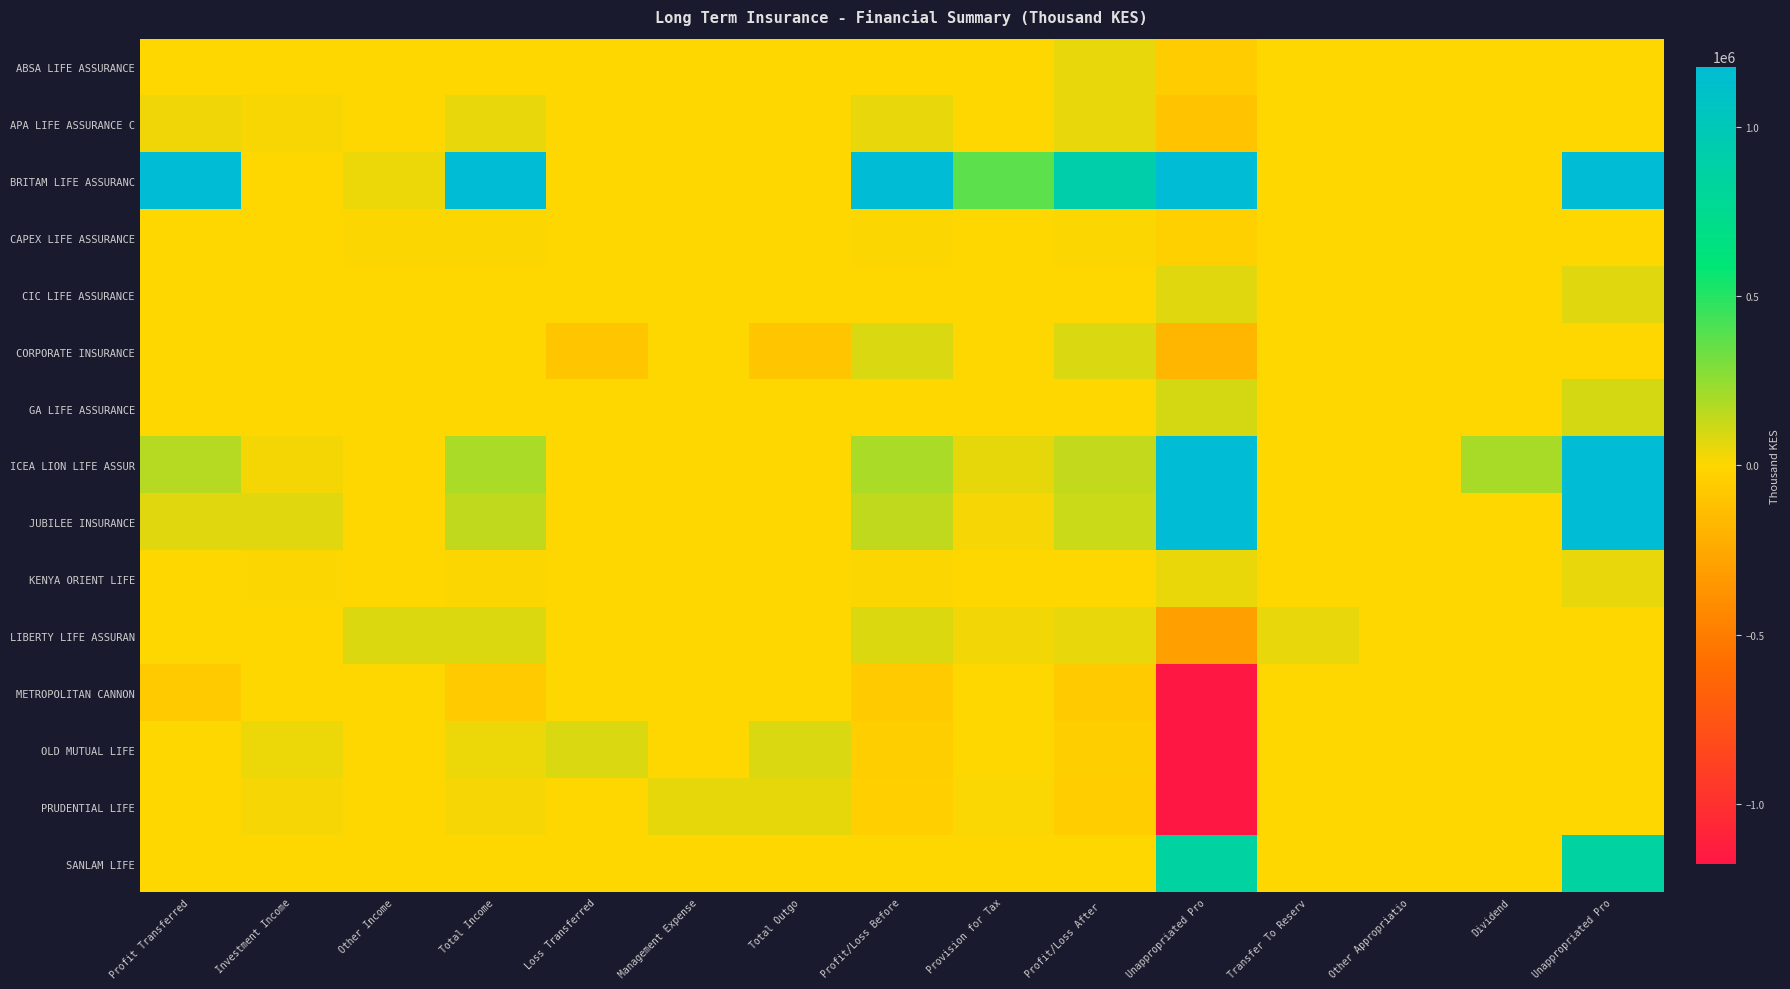

Reading left to right, list all the values displayed in this chart.

ABSA LIFE ASSURANCE: Profit Transferred=0	Investment Income=0	Other Income=0	Total Income=0	Loss Transferred=0	Management Expense=0	Total Outgo=0	Profit/Loss Before=0	Provision for Tax=0	Profit/Loss After =51337	Unappropriated Pro=-51337	Transfer To Reserv=0	Other Appropriatio=0	Dividend=0	Unappropriated Pro=0
APA LIFE ASSURANCE C: Profit Transferred=35135	Investment Income=17976	Other Income=0	Total Income=53111	Loss Transferred=0	Management Expense=0	Total Outgo=987	Profit/Loss Before=52124	Provision for Tax=0	Profit/Loss After =52124	Unappropriated Pro=-101459	Transfer To Reserv=0	Other Appropriatio=0	Dividend=0	Unappropriated Pro=0
BRITAM LIFE ASSURANC: Profit Transferred=1252811	Investment Income=0	Other Income=45278	Total Income=1298089	Loss Transferred=0	Management Expense=0	Total Outgo=0	Profit/Loss Before=1298089	Provision for Tax=375843	Profit/Loss After =922246	Unappropriated Pro=5754465	Transfer To Reserv=0	Other Appropriatio=0	Dividend=0	Unappropriated Pro=6676711
CAPEX LIFE ASSURANCE: Profit Transferred=0	Investment Income=0	Other Income=7291	Total Income=7291	Loss Transferred=0	Management Expense=0	Total Outgo=0	Profit/Loss Before=7291	Provision for Tax=0	Profit/Loss After =7291	Unappropriated Pro=-31672	Transfer To Reserv=0	Other Appropriatio=0	Dividend=0	Unappropriated Pro=0
CIC LIFE ASSURANCE: Profit Transferred=0	Investment Income=0	Other Income=0	Total Income=0	Loss Transferred=0	Management Expense=0	Total Outgo=0	Profit/Loss Before=0	Provision for Tax=0	Profit/Loss After =0	Unappropriated Pro=71861	Transfer To Reserv=0	Other Appropriatio=0	Dividend=0	Unappropriated Pro=71861
CORPORATE INSURANCE: Profit Transferred=0	Investment Income=0	Other Income=0	Total Income=0	Loss Transferred=-85756	Management Expense=0	Total Outgo=-85756	Profit/Loss Before=85756	Provision for Tax=0	Profit/Loss After =85756	Unappropriated Pro=-176535	Transfer To Reserv=0	Other Appropriatio=0	Dividend=0	Unappropriated Pro=0
GA LIFE ASSURANCE: Profit Transferred=0	Investment Income=0	Other Income=4192	Total Income=4192	Loss Transferred=0	Management Expense=0	Total Outgo=0	Profit/Loss Before=4192	Provision for Tax=1258	Profit/Loss After =2934	Unappropriated Pro=98119	Transfer To Reserv=0	Other Appropriatio=0	Dividend=0	Unappropriated Pro=101054
ICEA LION LIFE ASSUR: Profit Transferred=170000	Investment Income=26801	Other Income=0	Total Income=196801	Loss Transferred=0	Management Expense=10	Total Outgo=10	Profit/Loss Before=196791	Provision for Tax=58090	Profit/Loss After =138701	Unappropriated Pro=2953264	Transfer To Reserv=0	Other Appropriatio=0	Dividend=200000	Unappropriated Pro=2891965
JUBILEE INSURANCE: Profit Transferred=72443	Investment Income=73358	Other Income=0	Total Income=145801	Loss Transferred=0	Management Expense=0	Total Outgo=0	Profit/Loss Before=145801	Provision for Tax=21733	Profit/Loss After =124068	Unappropriated Pro=5230690	Transfer To Reserv=0	Other Appropriatio=0	Dividend=0	Unappropriated Pro=5354758
KENYA ORIENT LIFE: Profit Transferred=0	Investment Income=7348	Other Income=0	Total Income=7348	Loss Transferred=0	Management Expense=0	Total Outgo=2064	Profit/Loss Before=5284	Provision for Tax=2710	Profit/Loss After =2574	Unappropriated Pro=50532	Transfer To Reserv=0	Other Appropriatio=0	Dividend=0	Unappropriated Pro=53106
LIBERTY LIFE ASSURAN: Profit Transferred=0	Investment Income=0	Other Income=80519	Total Income=80519	Loss Transferred=0	Management Expense=0	Total Outgo=0	Profit/Loss Before=80519	Provision for Tax=29135	Profit/Loss After =51383	Unappropriated Pro=-304170	Transfer To Reserv=51383	Other Appropriatio=0	Dividend=0	Unappropriated Pro=0
METROPOLITAN CANNON: Profit Transferred=-60599	Investment Income=0	Other Income=0	Total Income=-60599	Loss Transferred=0	Management Expense=0	Total Outgo=0	Profit/Loss Before=-60599	Provision for Tax=3274	Profit/Loss After =-63873	Unappropriated Pro=-1243669	Transfer To Reserv=0	Other Appropriatio=0	Dividend=0	Unappropriated Pro=0
OLD MUTUAL LIFE: Profit Transferred=0	Investment Income=42929	Other Income=0	Total Income=42929	Loss Transferred=83621	Management Expense=0	Total Outgo=84669	Profit/Loss Before=-41740	Provision for Tax=0	Profit/Loss After =-41740	Unappropriated Pro=-2661167	Transfer To Reserv=0	Other Appropriatio=0	Dividend=0	Unappropriated Pro=0
PRUDENTIAL LIFE: Profit Transferred=0	Investment Income=21963	Other Income=0	Total Income=21963	Loss Transferred=0	Management Expense=58942	Total Outgo=58942	Profit/Loss Before=-36979	Provision for Tax=12339	Profit/Loss After =-49318	Unappropriated Pro=-2217704	Transfer To Reserv=0	Other Appropriatio=0	Dividend=0	Unappropriated Pro=0
SANLAM LIFE: Profit Transferred=0	Investment Income=0	Other Income=0	Total Income=0	Loss Transferred=0	Management Expense=0	Total Outgo=0	Profit/Loss Before=0	Provision for Tax=0	Profit/Loss After =0	Unappropriated Pro=867469	Transfer To Reserv=0	Other Appropriatio=0	Dividend=0	Unappropriated Pro=867469